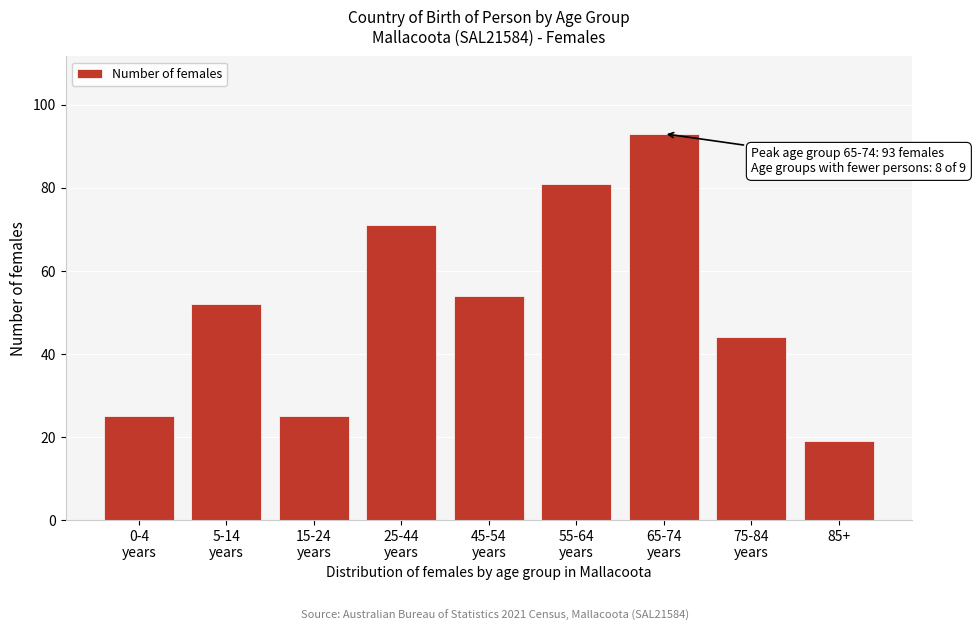

Reading left to right, extract all data points from this chart.

25	52	25	71	54	81	93	44	19